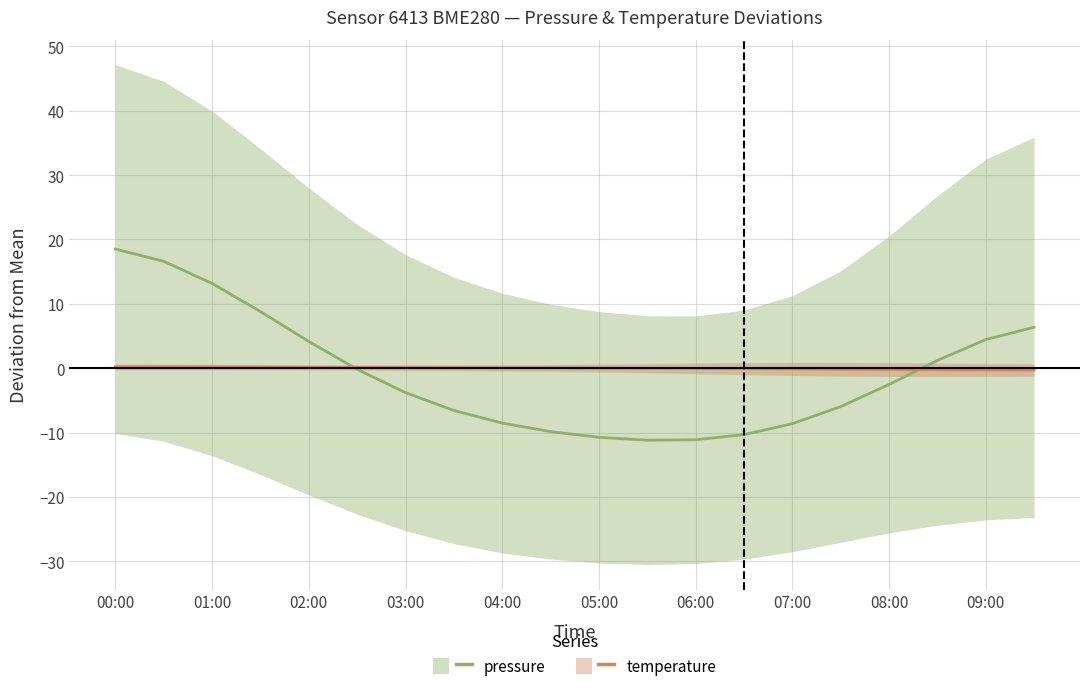

Between 00:00 and 04:00, which is larger?

00:00